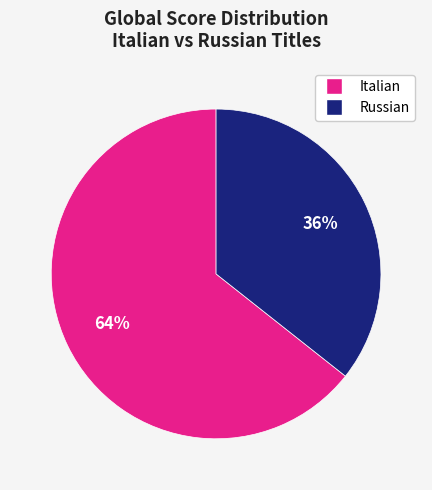

To the nearest percent, what is the average slice percentage?

50%